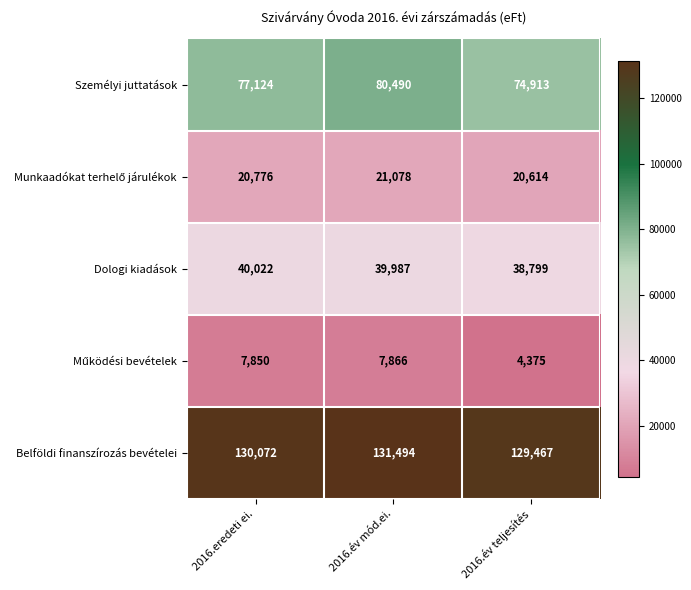

Count the number of categories in the chart.

3